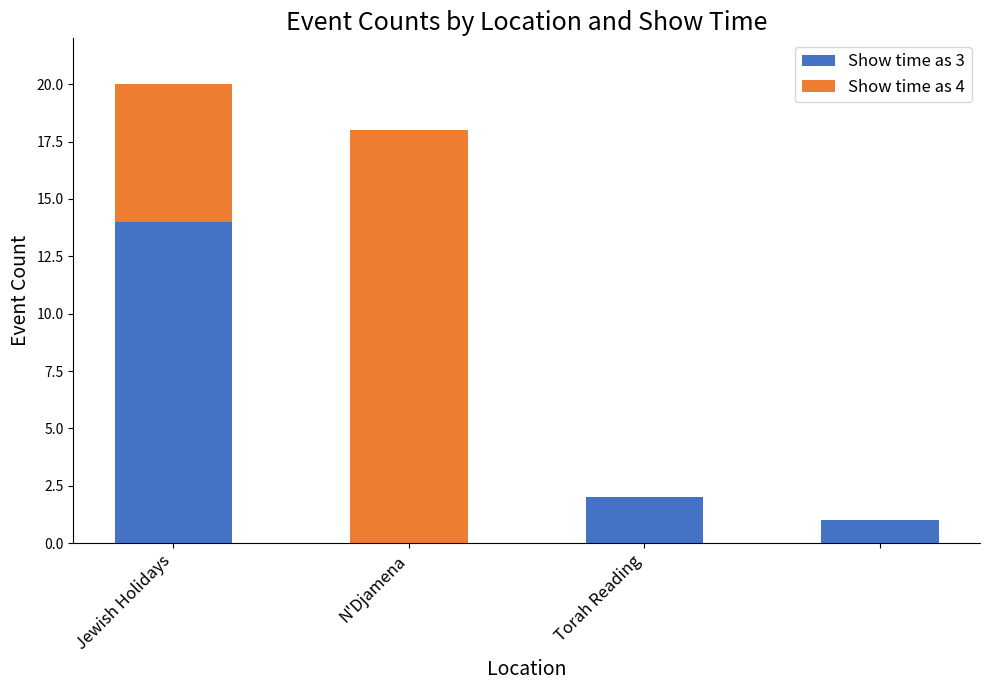

What is the highest value of the Show time as 3 series?

14